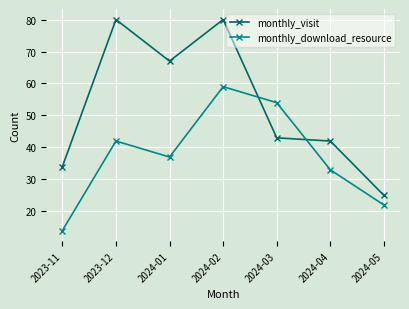

What is the sum of the monthly_visit values at 2024-03 and 2024-01?

110